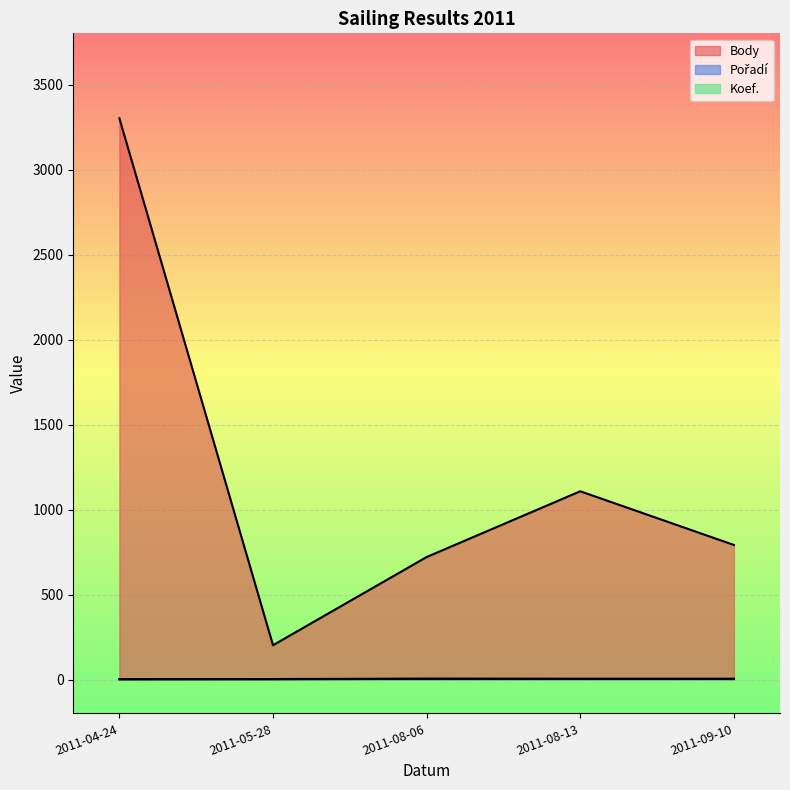

What is the average value of the Pořadí series?

3